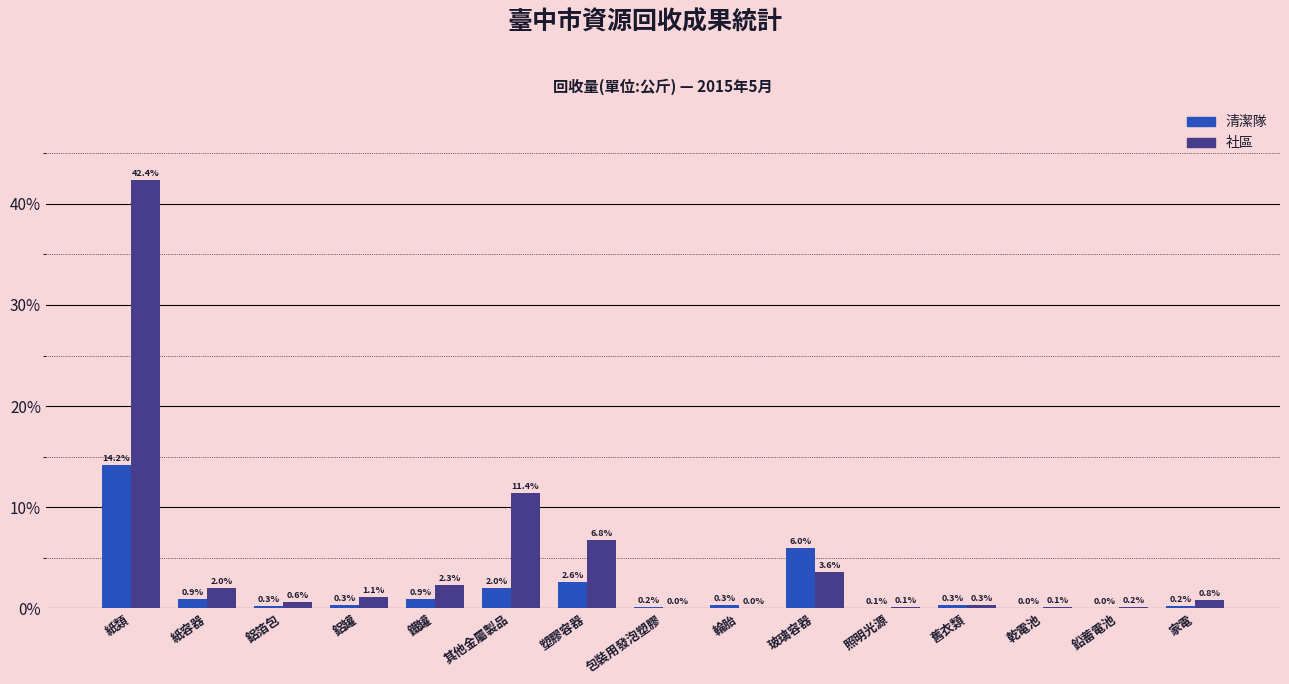

What are all the series names shown in the legend?

清潔隊, 社區